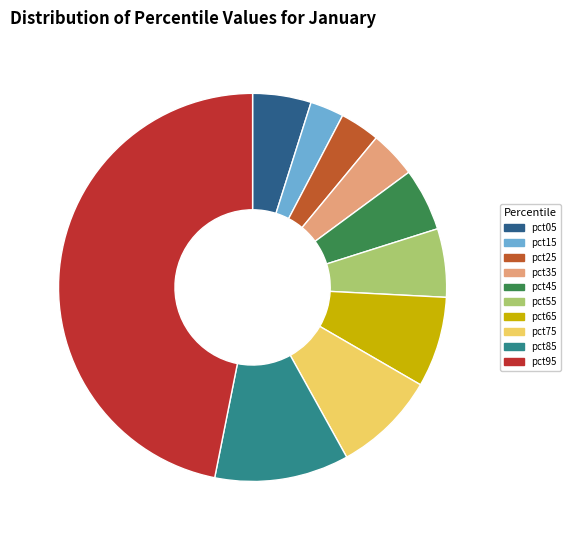

Is the sum of pct75 and pct65 greater than half?

No